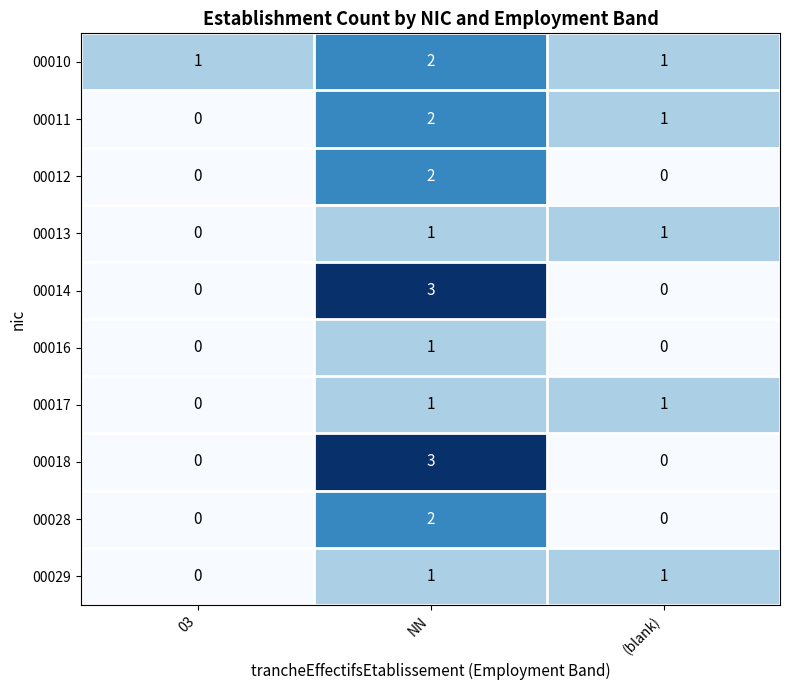

How many data points in 00013 are less than 1?

1